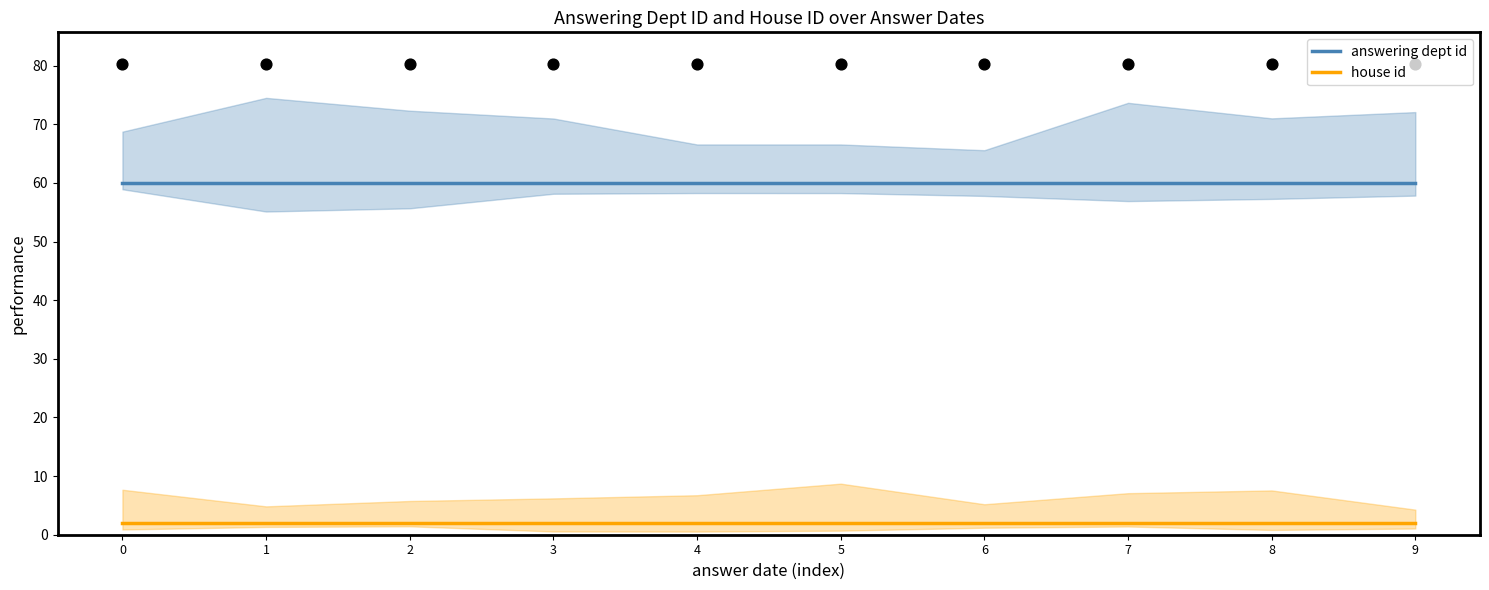

What are all the series names shown in the legend?

answering dept id, house id